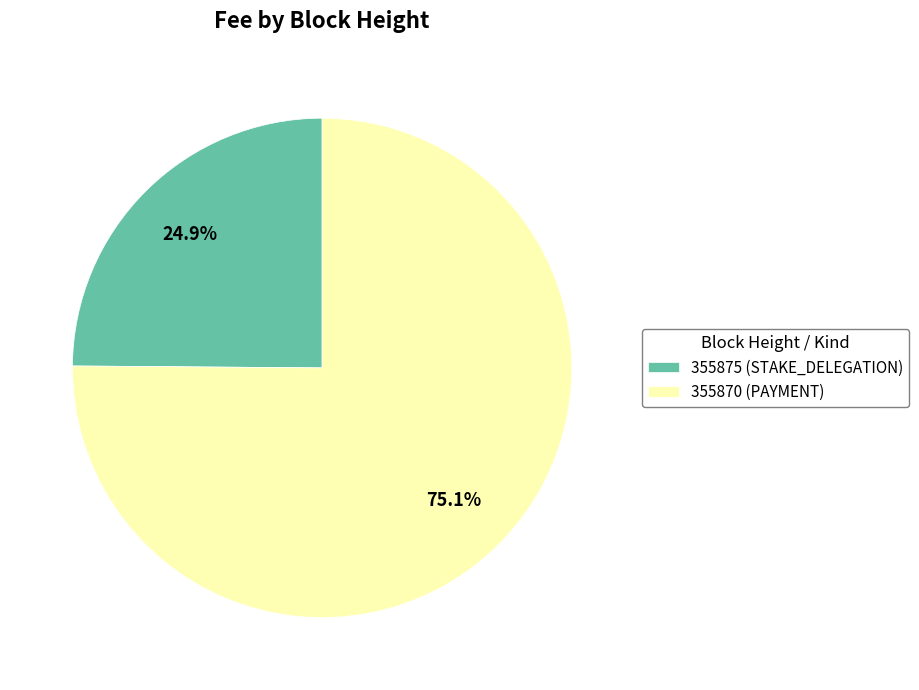

Which category has the biggest portion of the pie?

355870